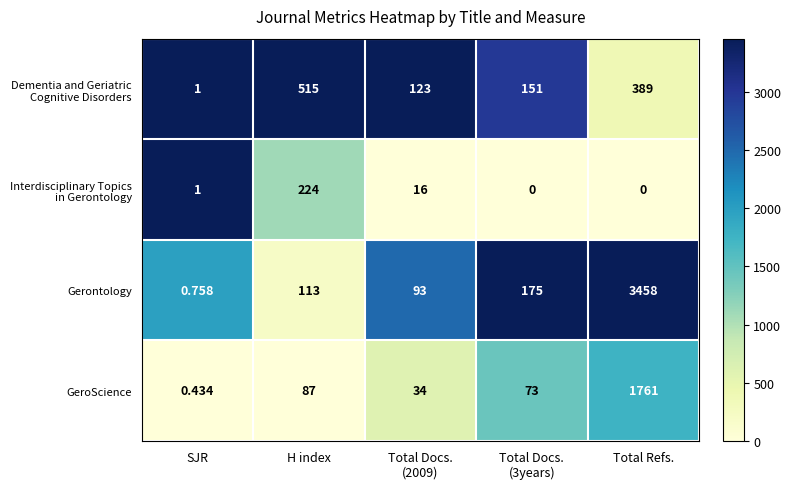

At which category is the sum across all series the highest?

Total Refs.